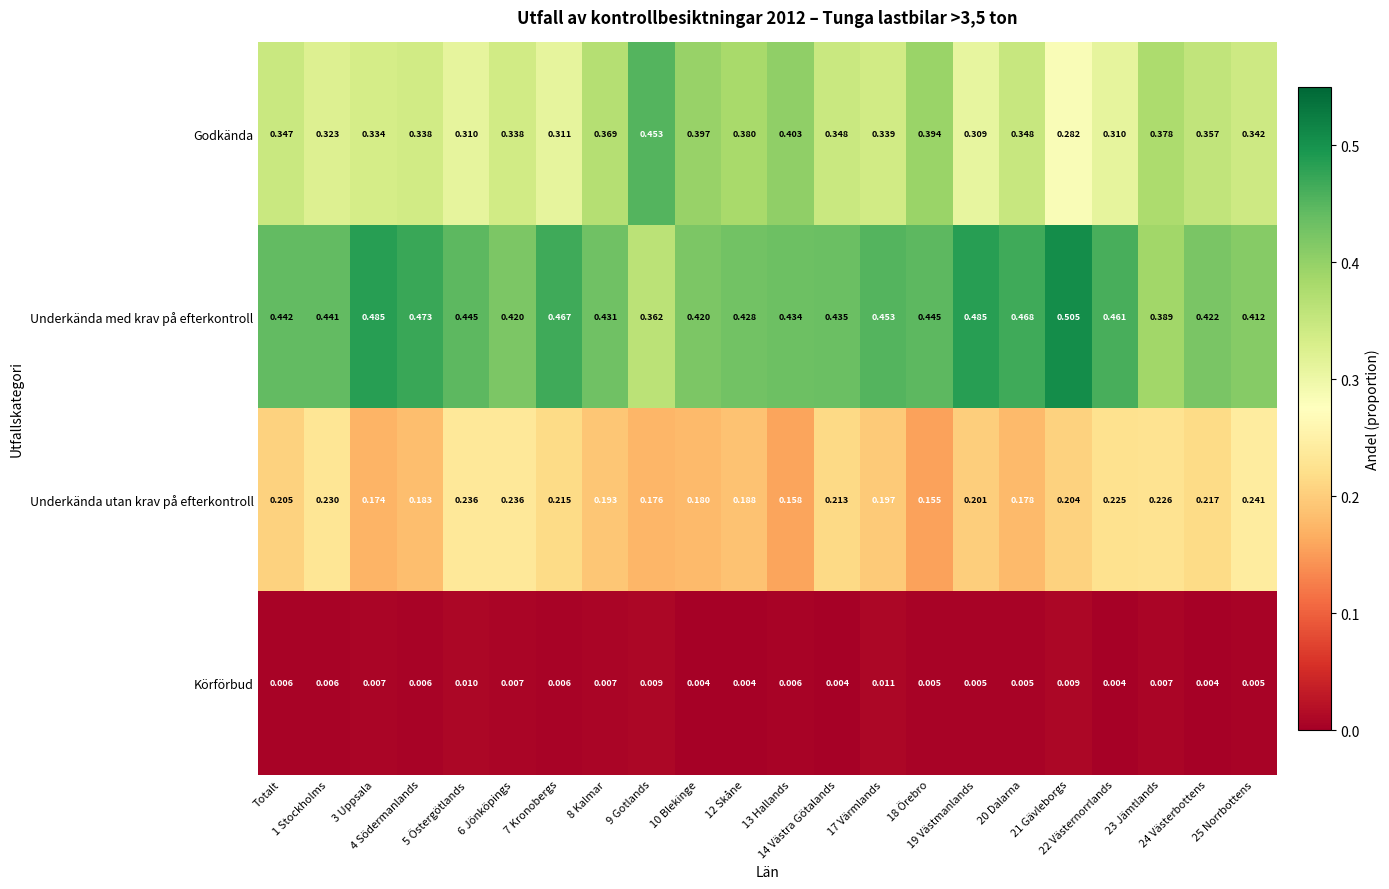

List the series in order of their overall mean, lowest first.

Körförbud, Underkända utan krav på efterkontroll, Godkända, Underkända med krav på efterkontroll